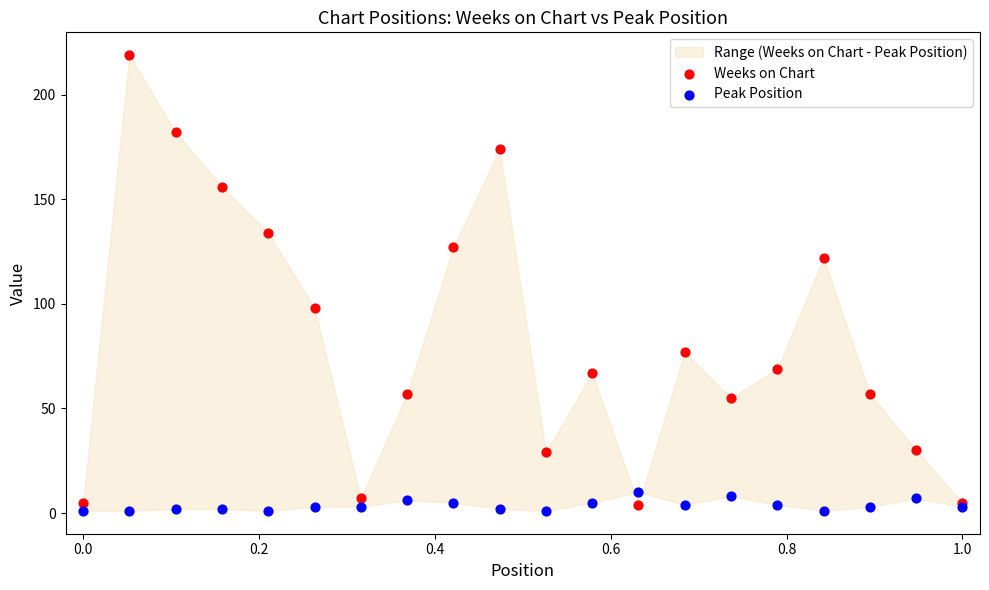

Which series has the widest spread of Y values?

Weeks on Chart